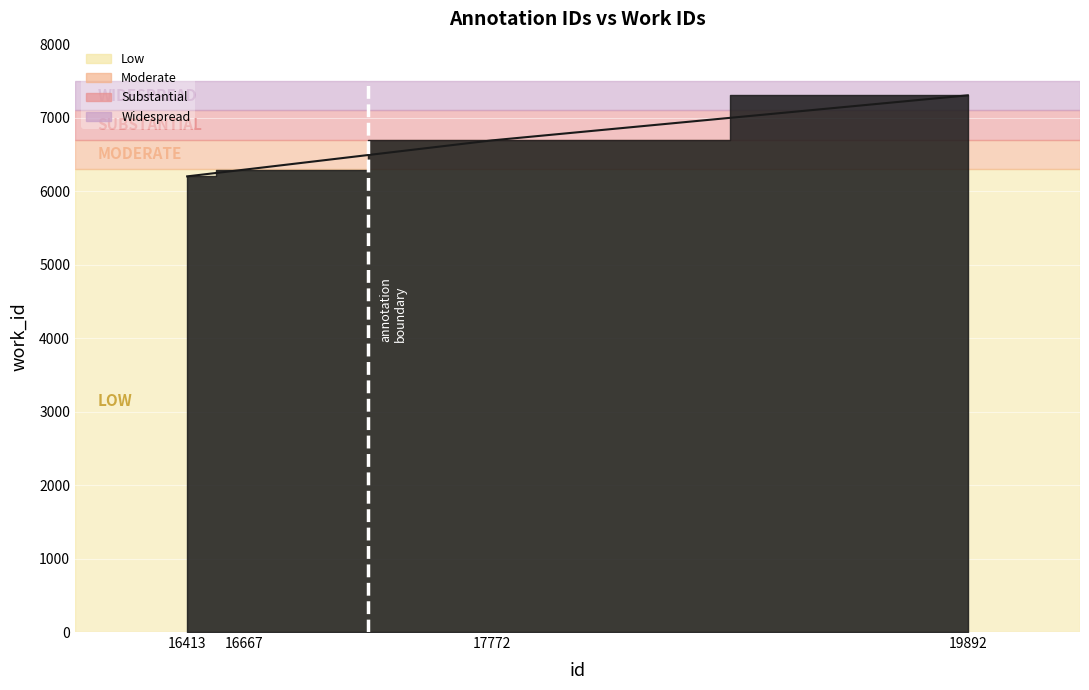

Reading left to right, what are all the values shown in this chart?

16413=6202	16667=6293	17772=6692	19892=7305